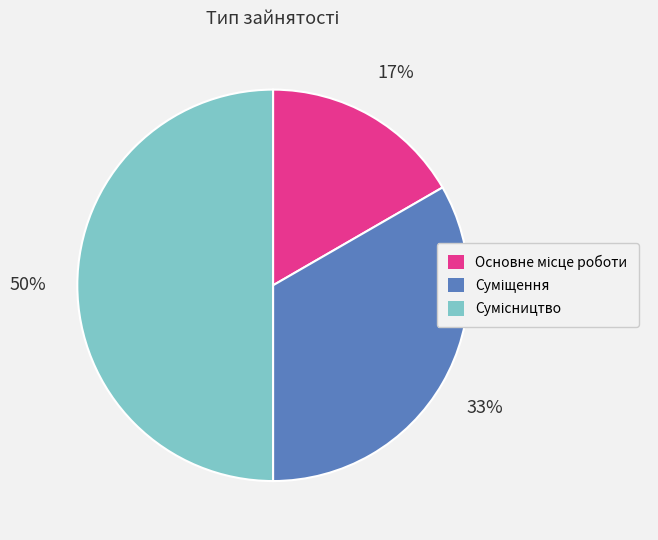

How many slices are in this pie chart?

3